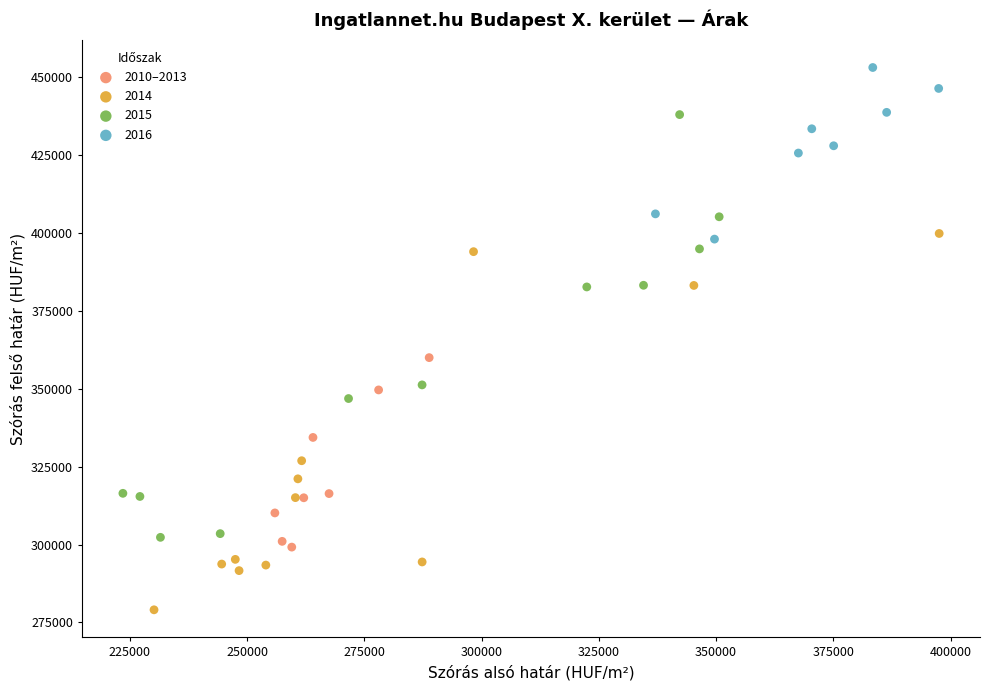

Which series contains the highest Y value?

2016